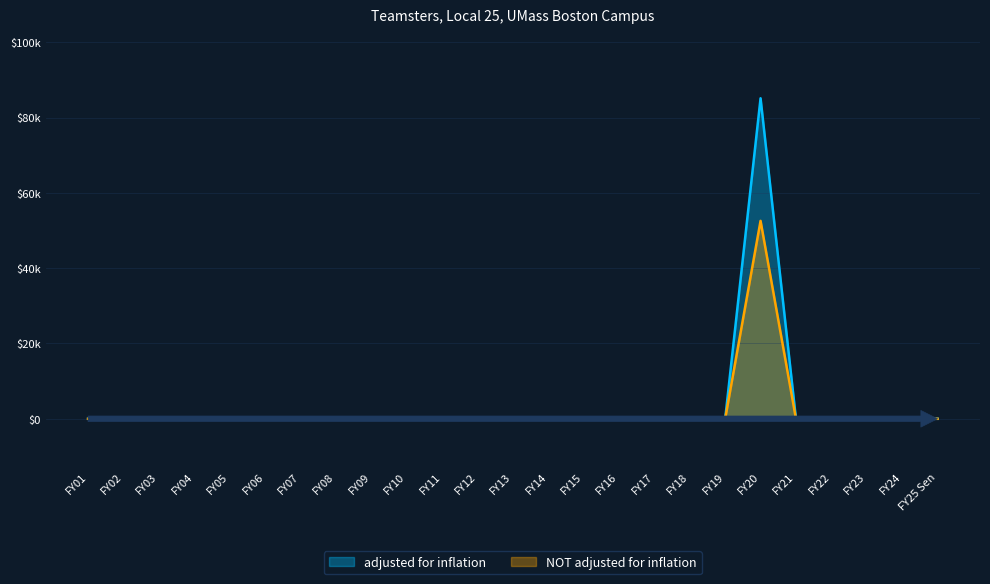

At which category is the sum across all series the highest?

FY20